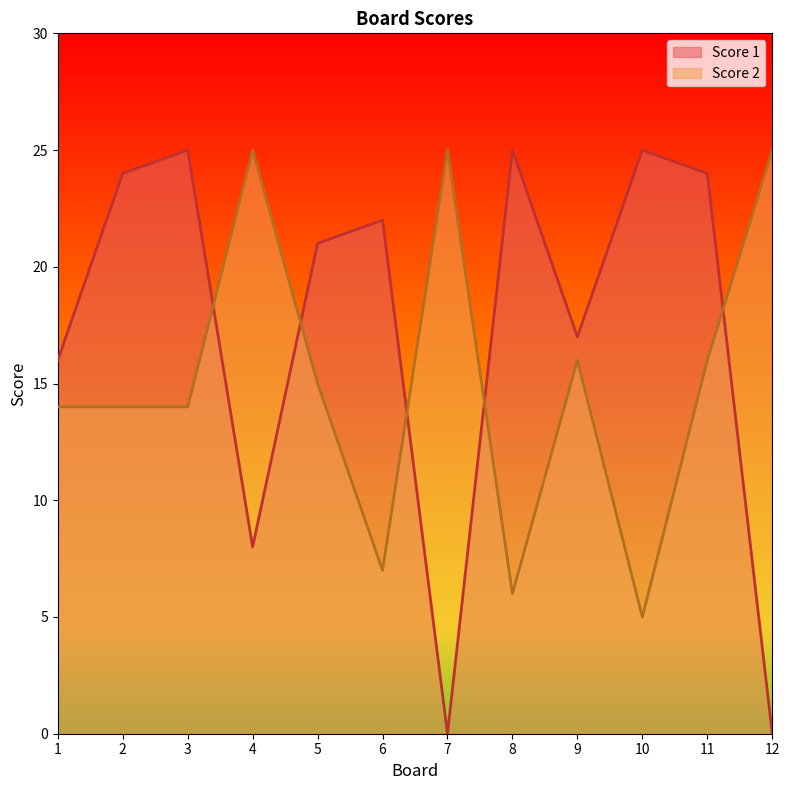

Which category has the highest value in the Score 1 series?

3